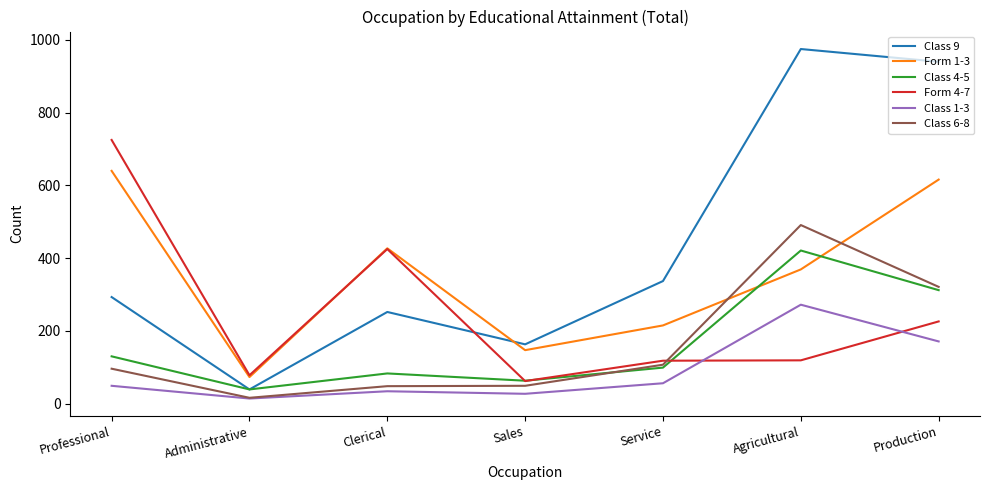

Between which two adjacent categories do Class 6-8 and Form 1-3 first intersect?

Service and Agricultural